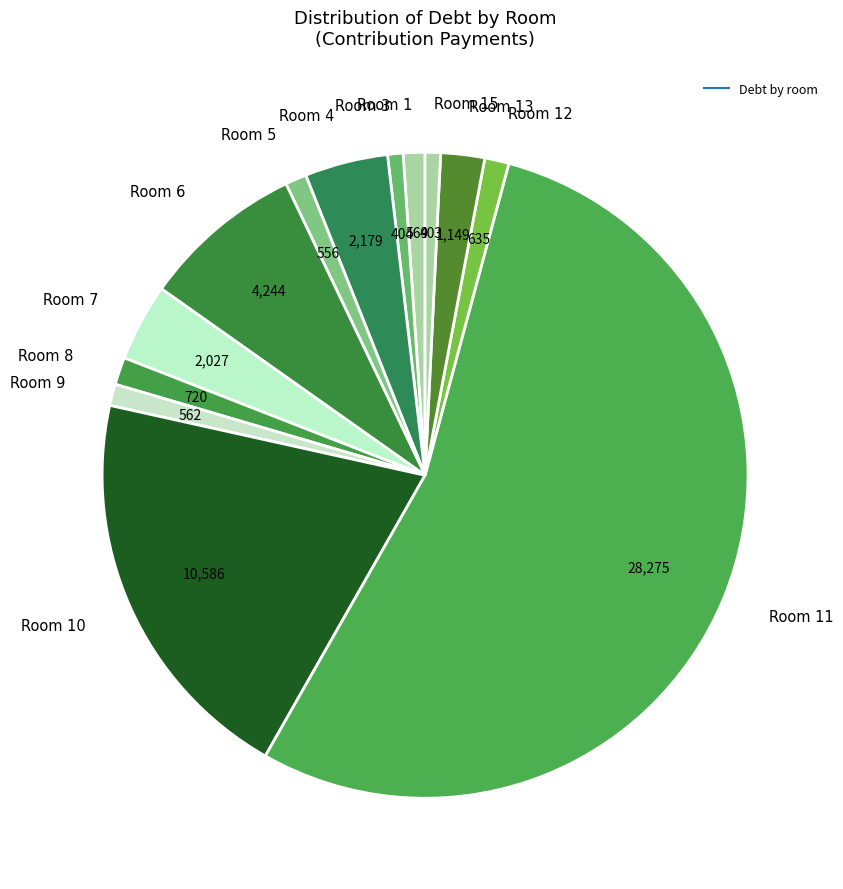

To the nearest percent, what is the average slice percentage?

7%